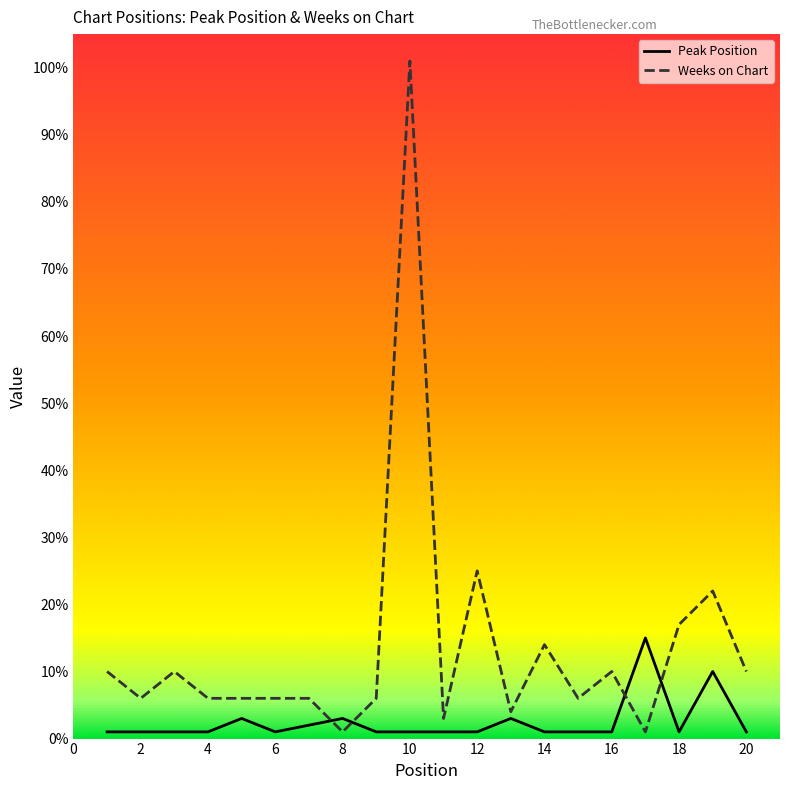

What is the smallest value displayed?

1